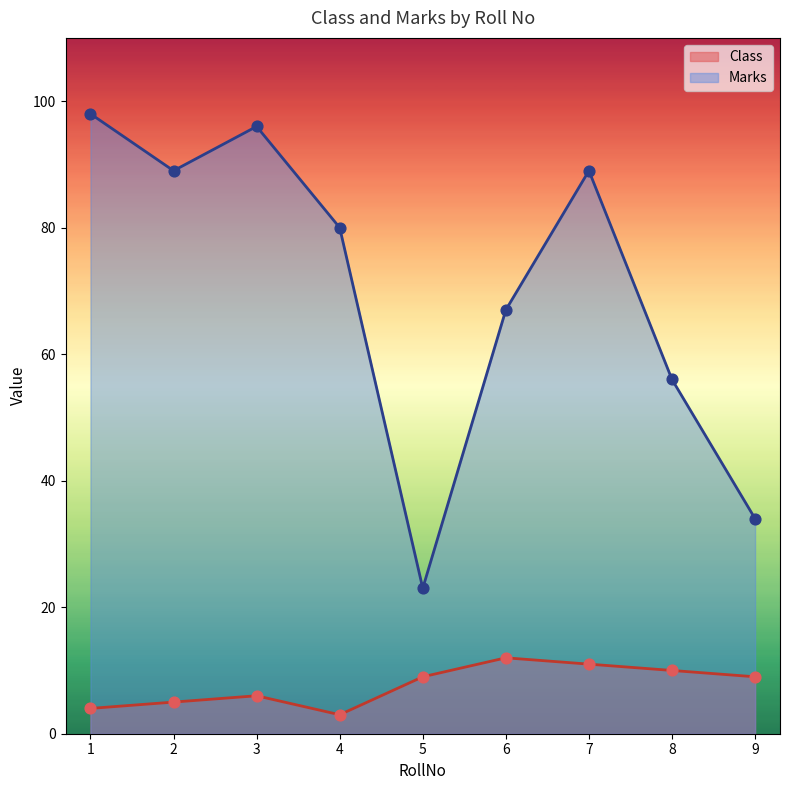

At which category is the sum across all series the highest?

1